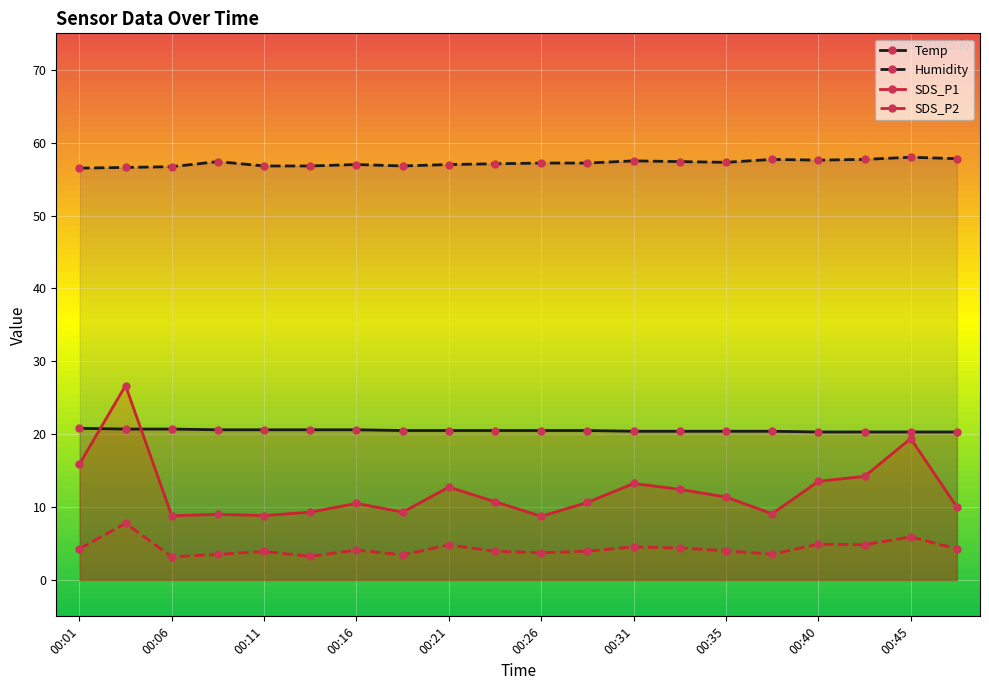

What is the maximum value for SDS_P1?

26.7